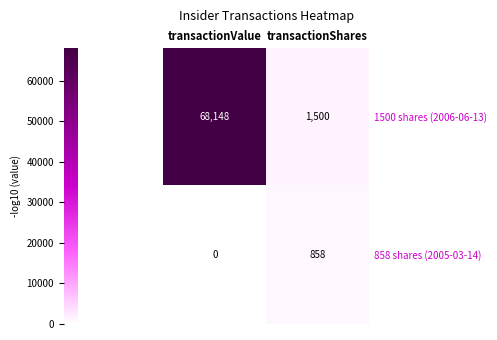

What is the difference between the 1500 shares (2006-06-13) values at transactionValue and transactionShares?

66648